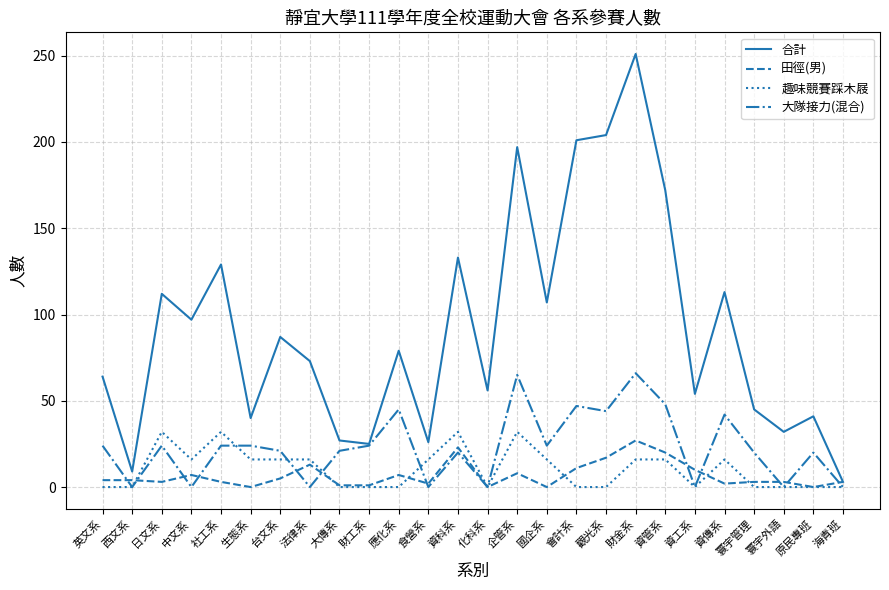

What is the spread (max minus min) of values at 資科系?

113